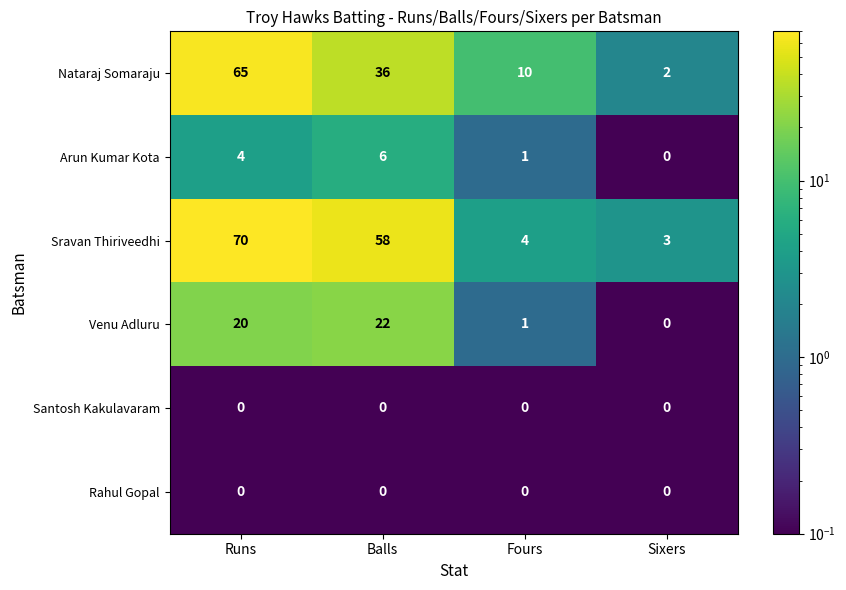

Reading left to right, what are all the values shown in this chart?

Nataraj Somaraju: Runs=65	Balls=36	Fours=10	Sixers=2
Arun Kumar Kota: Runs=4	Balls=6	Fours=1	Sixers=0
Sravan Thiriveedhi: Runs=70	Balls=58	Fours=4	Sixers=3
Venu Adluru: Runs=20	Balls=22	Fours=1	Sixers=0
Santosh Kakulavaram: Runs=0	Balls=0	Fours=0	Sixers=0
Rahul Gopal: Runs=0	Balls=0	Fours=0	Sixers=0